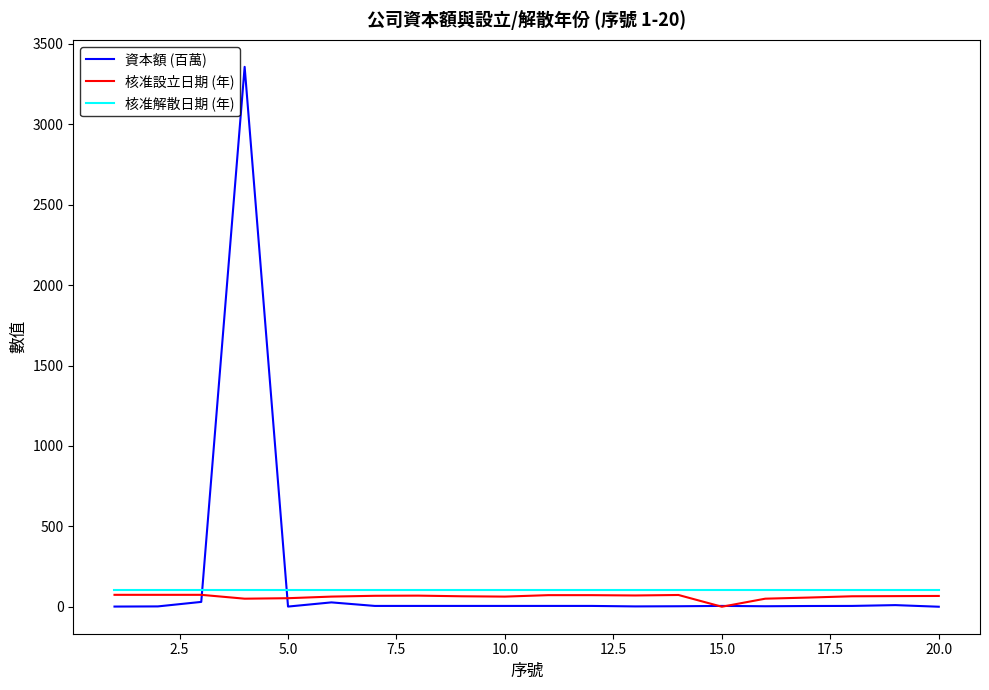

What is the lowest value of the 核准解散日期 (年) series?

105.0